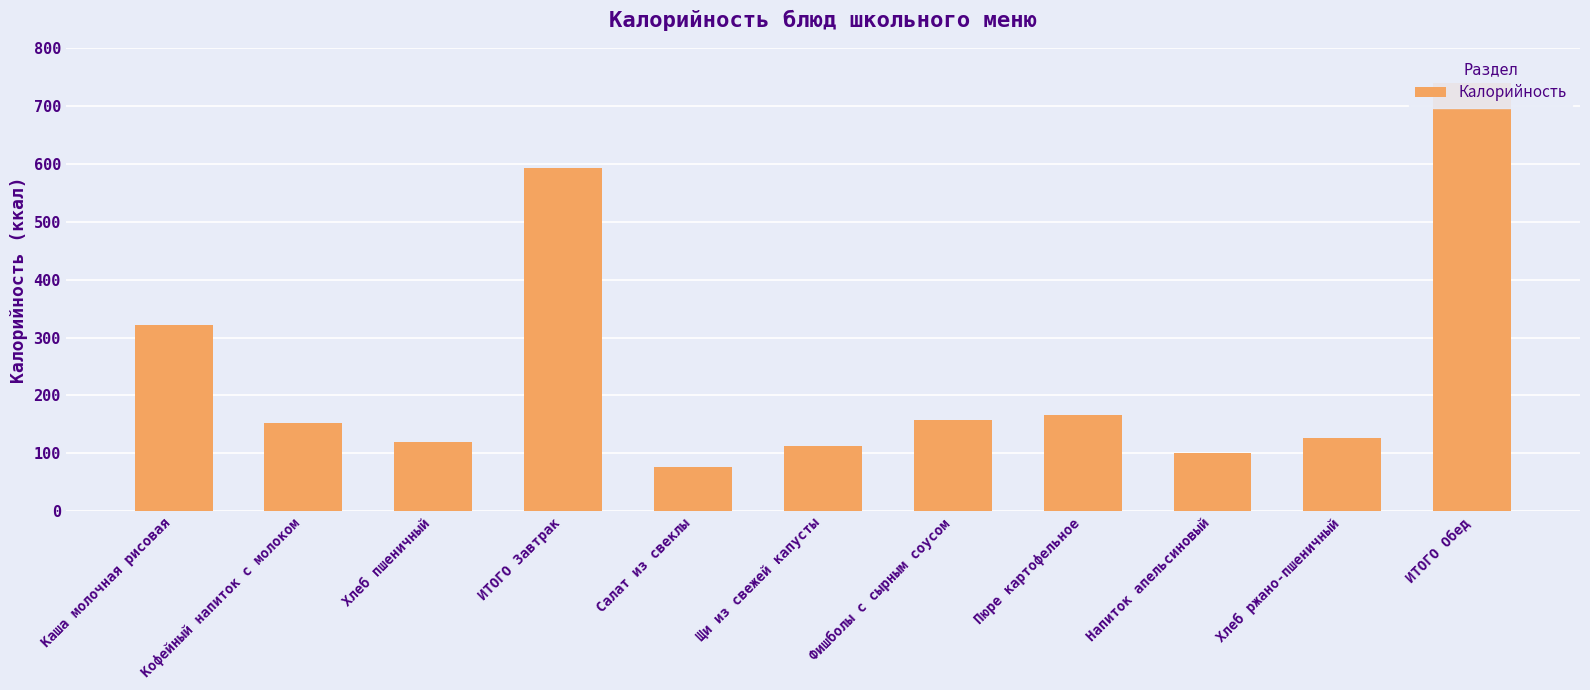

Is it true that the value at Напиток апельсиновый is 135?

False